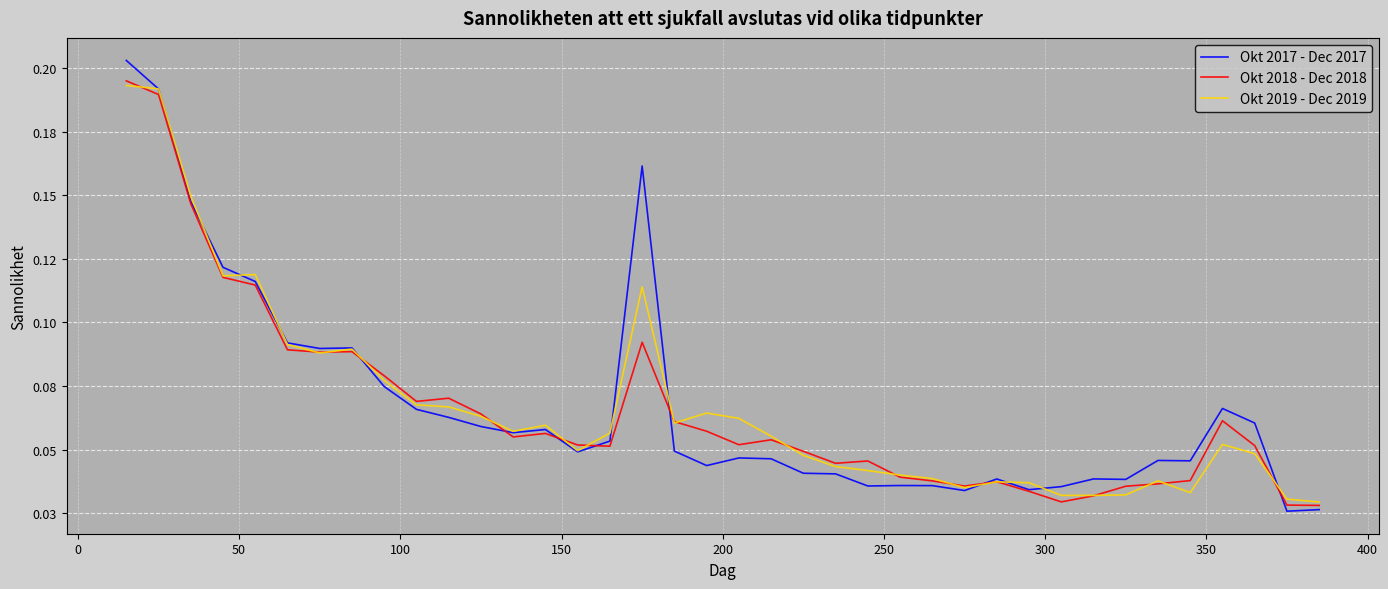

Is this an area chart (filled region under the line)?

No